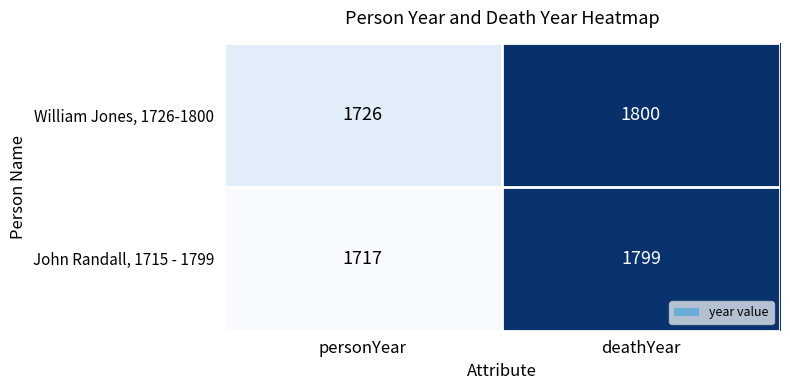

Read the William Jones, 1726-1800 value at deathYear.

1800